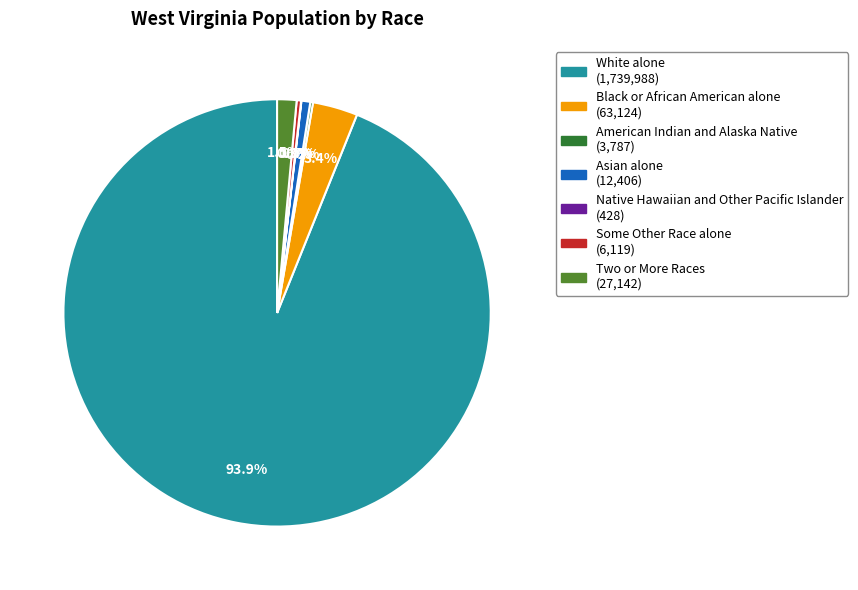

Is there any slice that represents more than half of the pie?

Yes